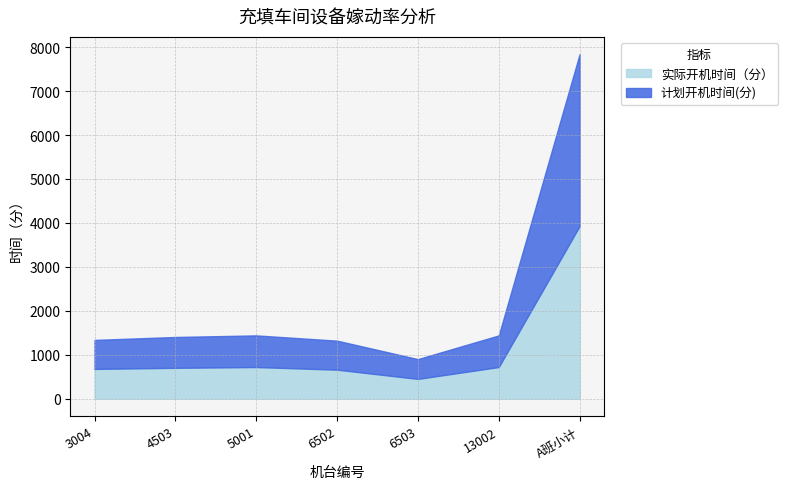

At which category does 实际开机时间（分） reach its first local peak?

5001